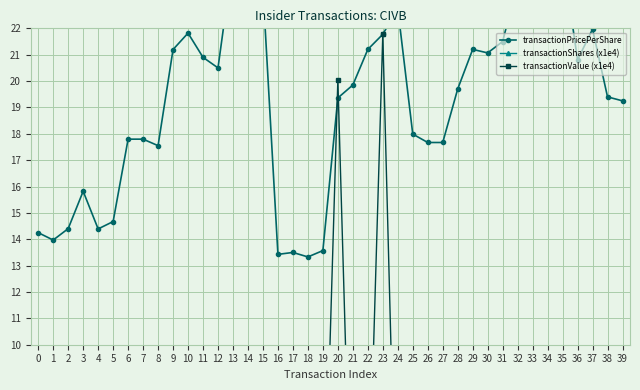

What is the sum of all transactionPricePerShare values?

770.1